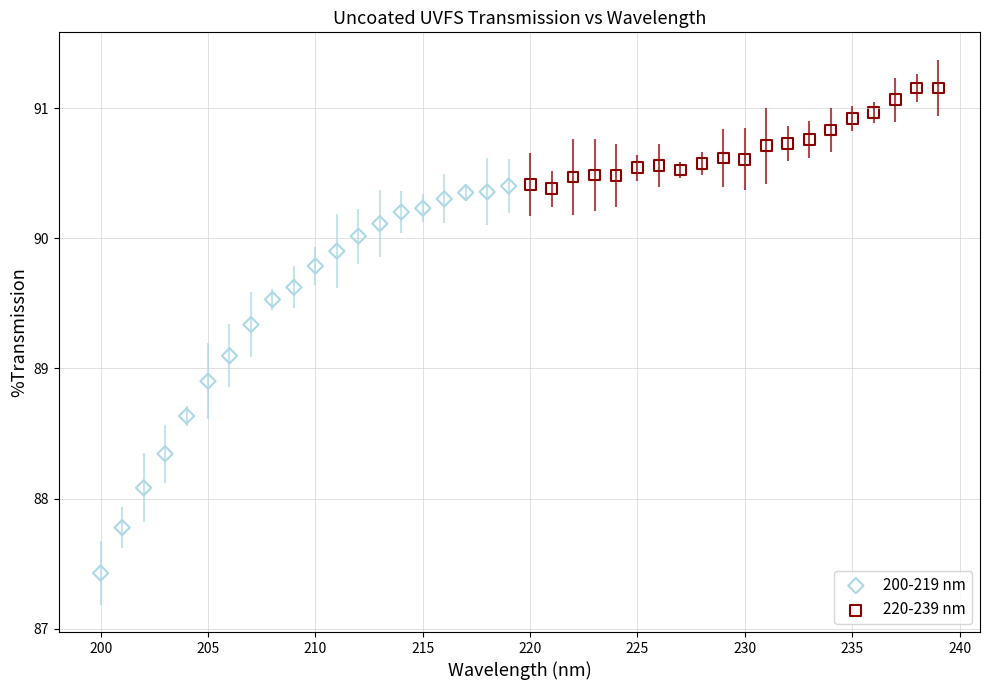

Which series reaches the minimum Y coordinate?

200-219 nm